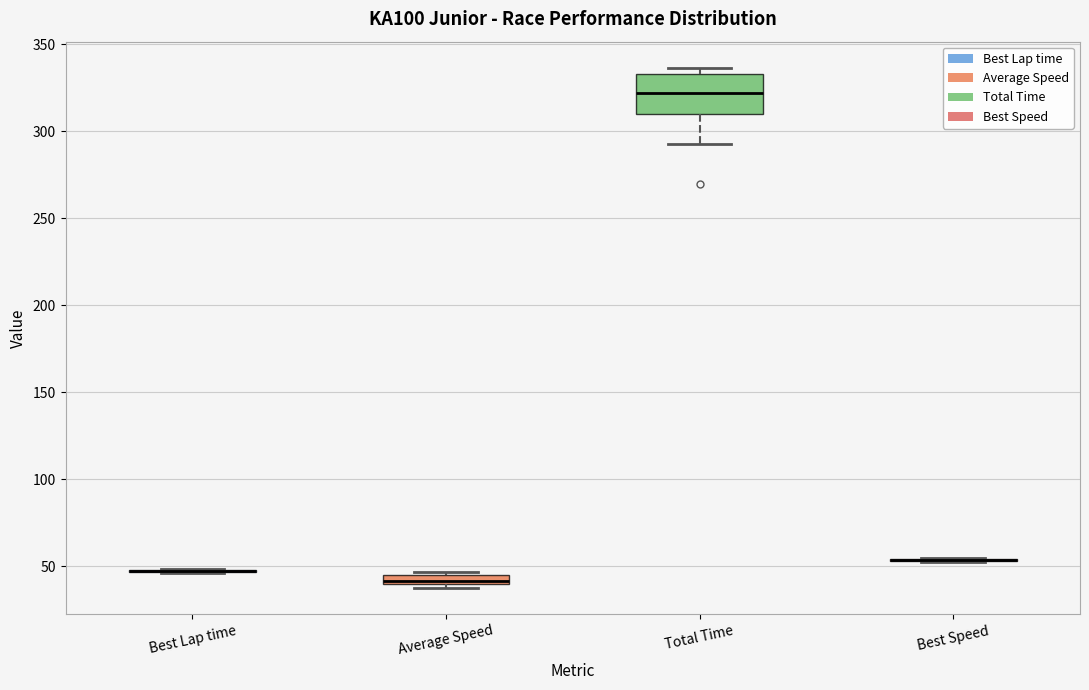

Which box is the tallest, from its lower edge to its upper edge?

Total Time